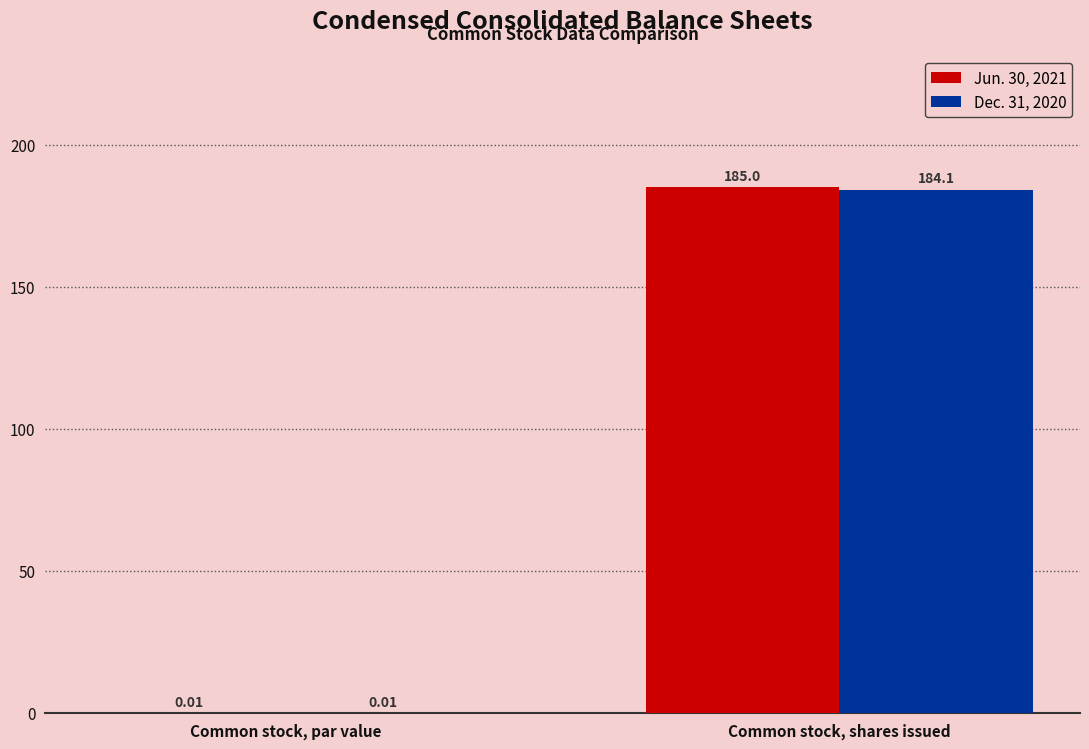

What is the sum of the Dec. 31, 2020 values at Common stock, shares issued and Common stock, par value?

184.1